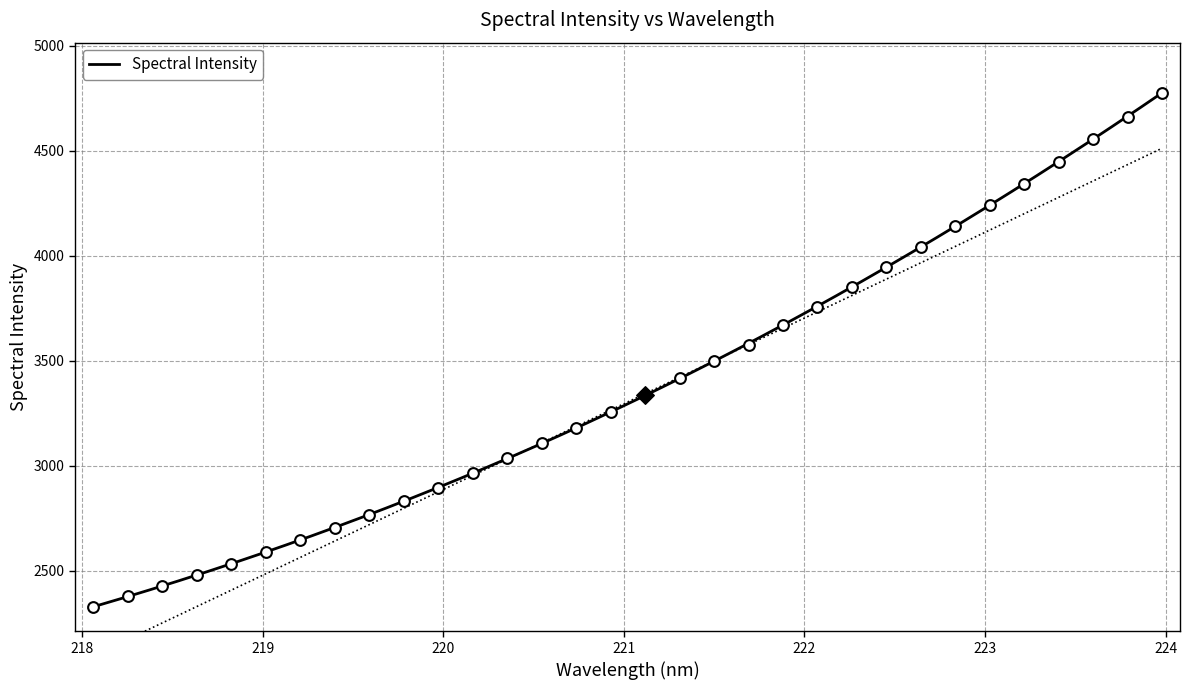

Which has a higher value, 220.1623 or 221.8812?

221.8812